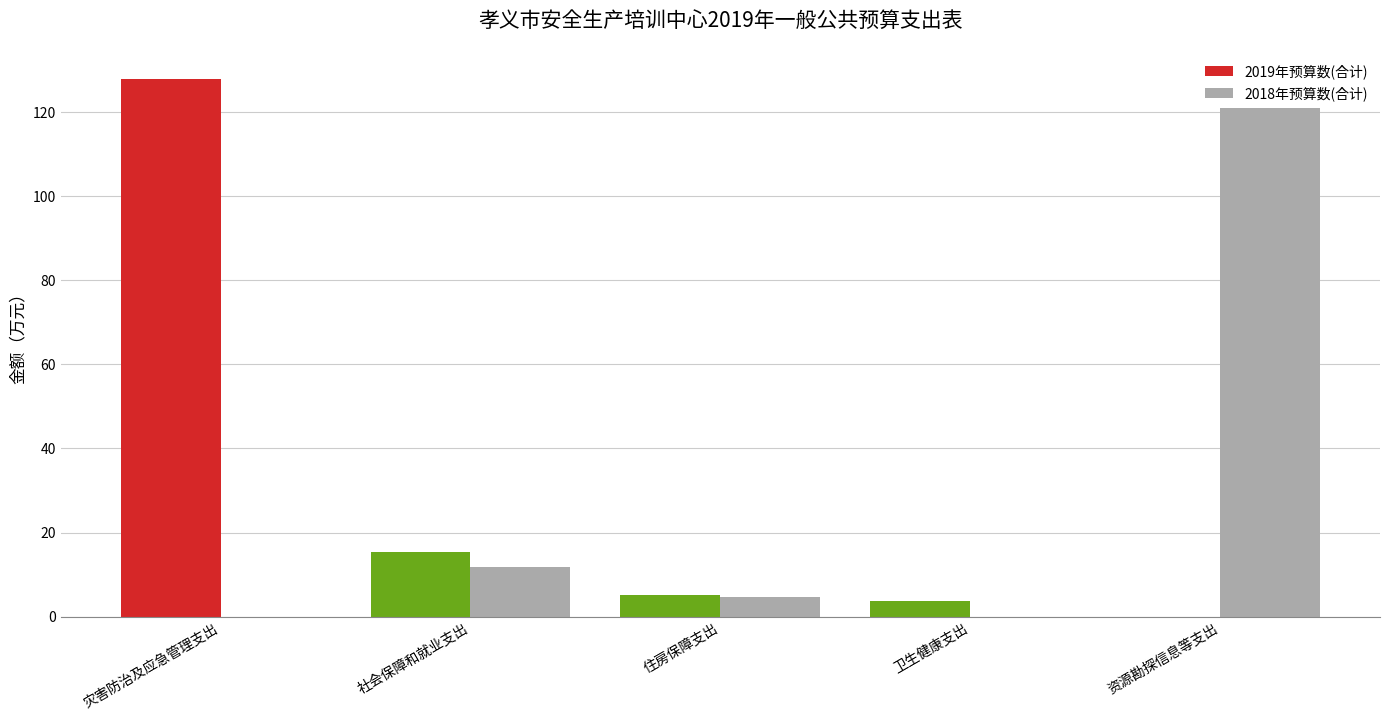

What is the difference between the second highest and minimum values in the 2019年预算数(合计) series?

15.4